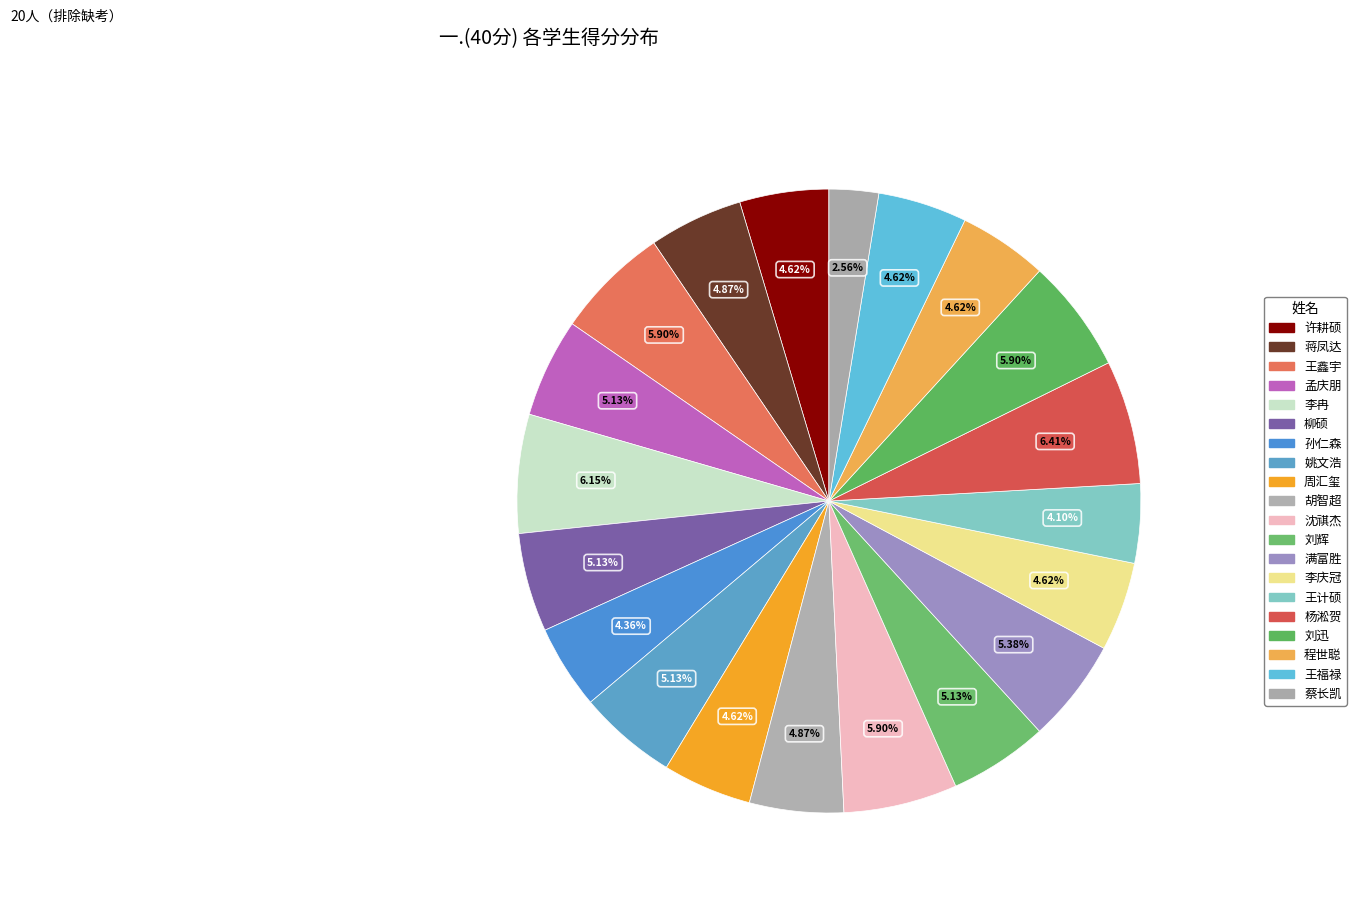

True or false: 程世聪 accounts for 5% of the total.

True